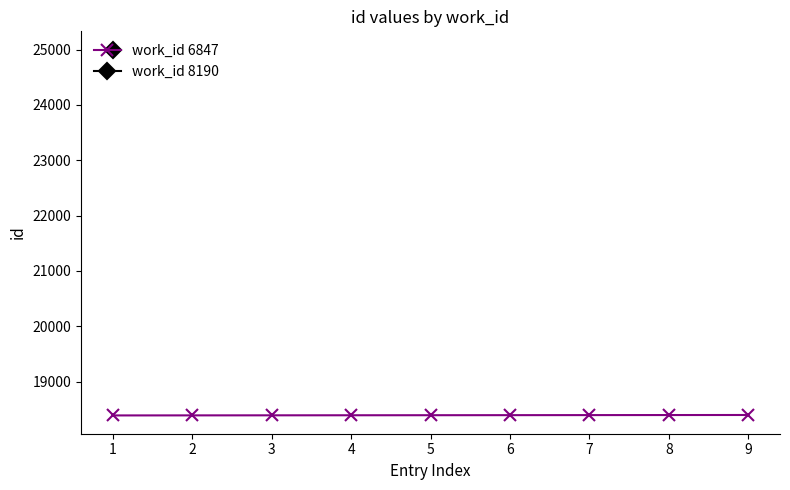

The value of work_id 6847 at 2 is 9410. True or false?

False